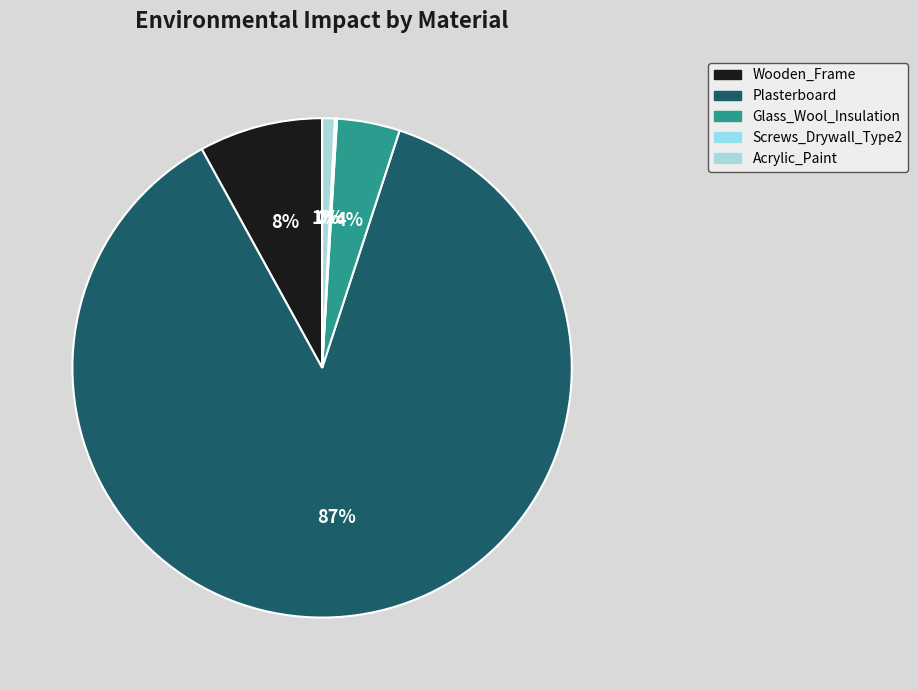

To the nearest percent, what is the average slice percentage?

20%